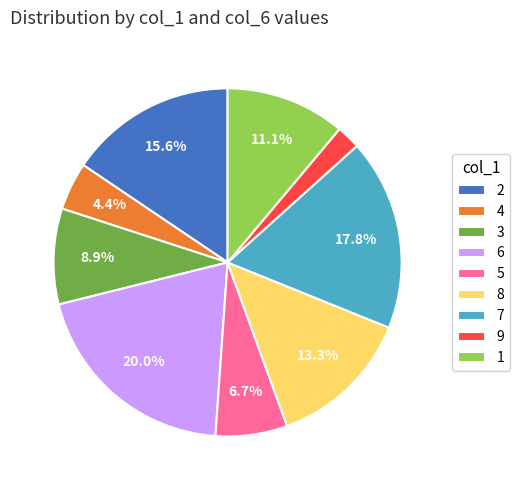

To the nearest percent, what is the average slice percentage?

11%